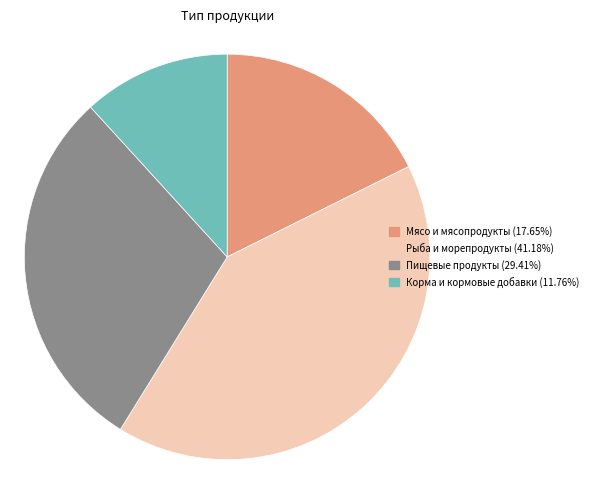

Does any single category account for the majority?

No